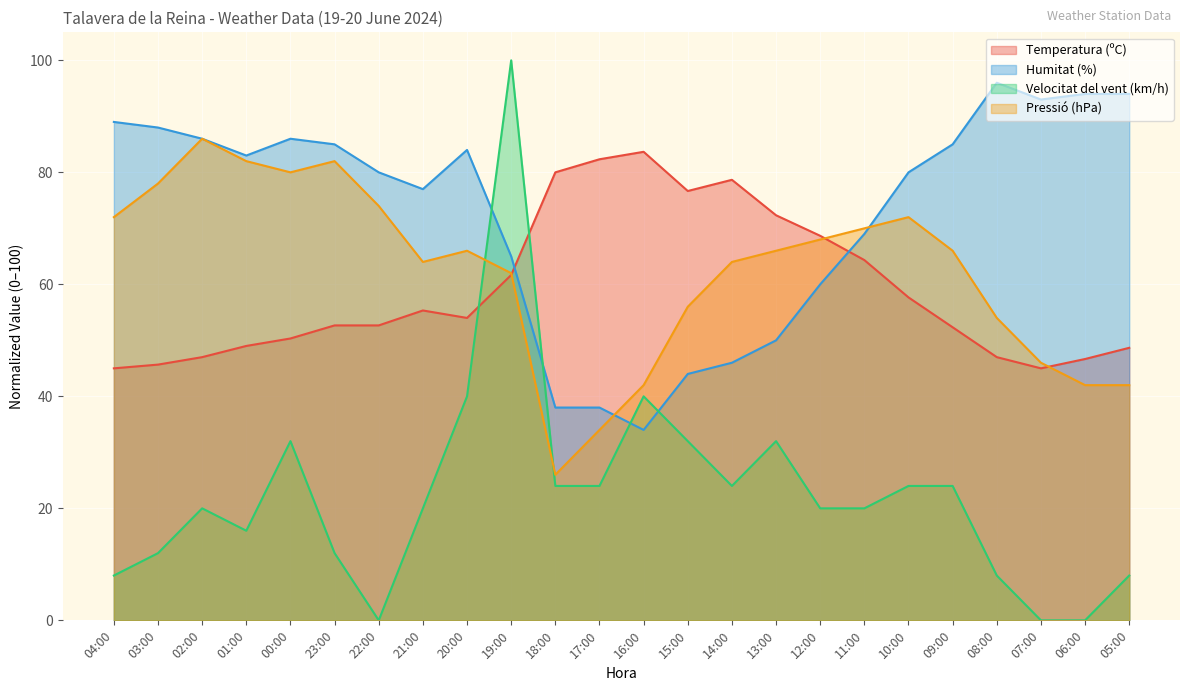

Where does the Pressió (hPa) series first go above 65?

04:00